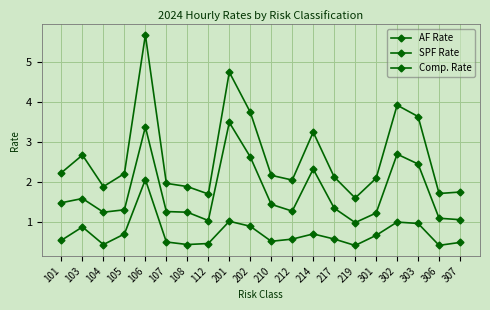

What is the sum of all Comp. Rate values?

53.0